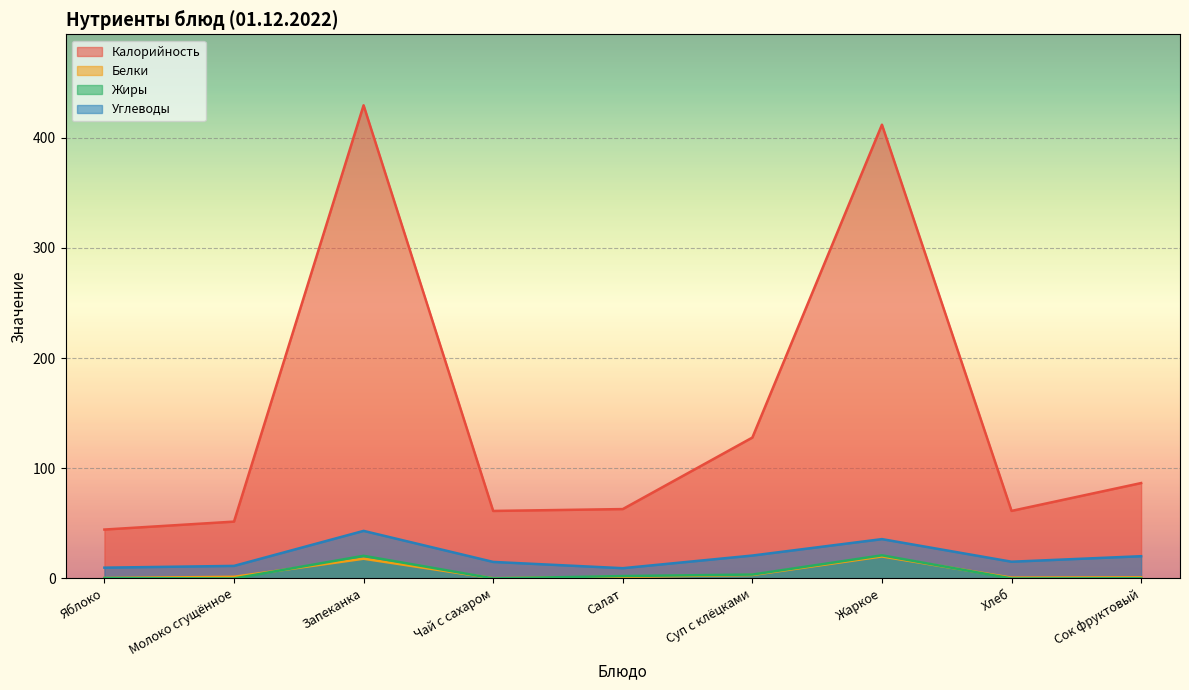

What is the total value across all series at Суп с клёцками?

155.4